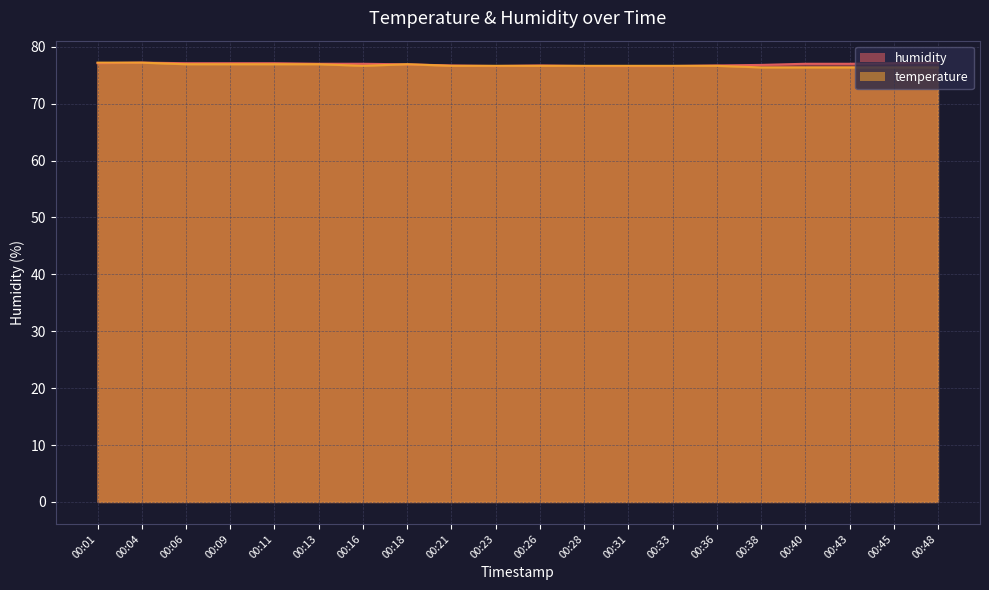

What is the difference between the highest and lowest values at 00:38?

0.4